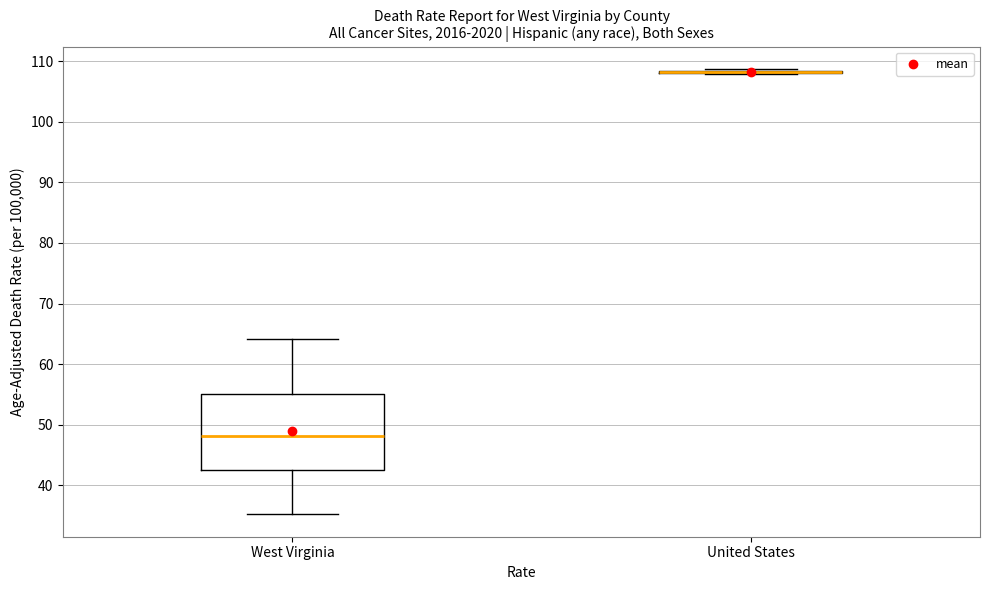

Reading left to right, transcribe this box plot: for each box, give where its median line is, the range the box spans, and where its two whiskers end, as read against the y-axis. The values are not printed on the chart, so give them approximately, as read against the axis.

West Virginia: median 48, box 43 to 55, whiskers 35 to 64
United States: box collapsed to a line at 108, whiskers 108 to 109